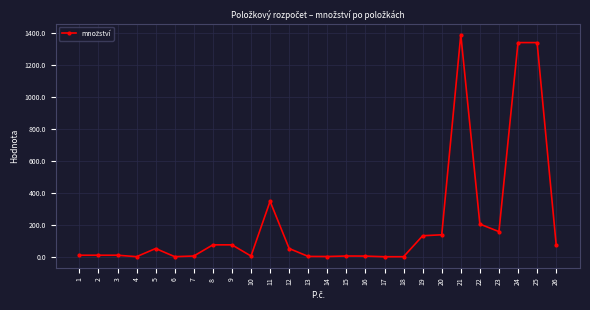

What is the difference between the values at 24 and 15?

1337.0